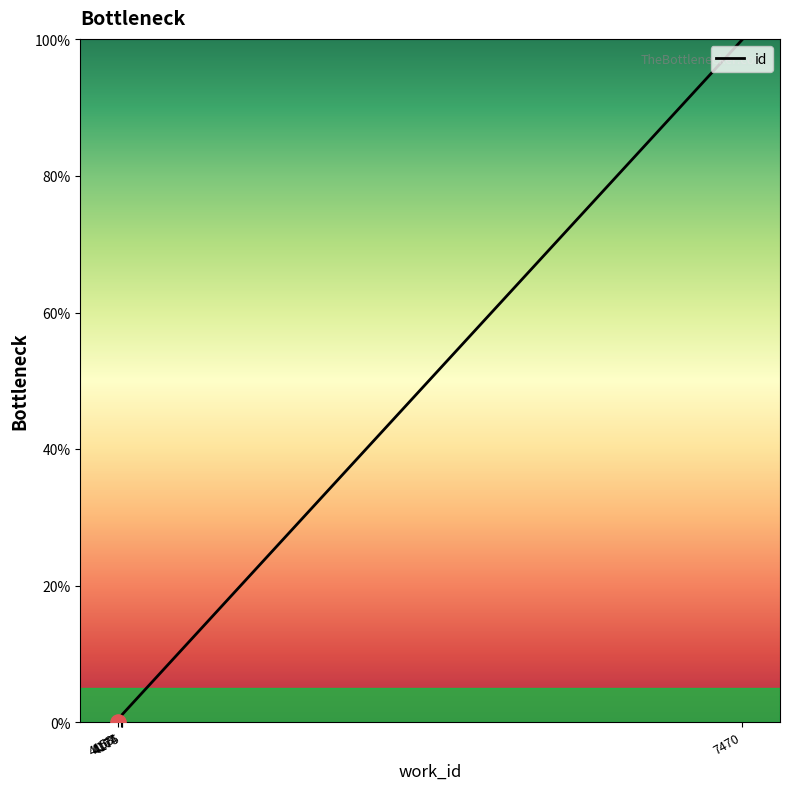

Approximately how many times larger is the value at 4175 compared to 4174?

1.0